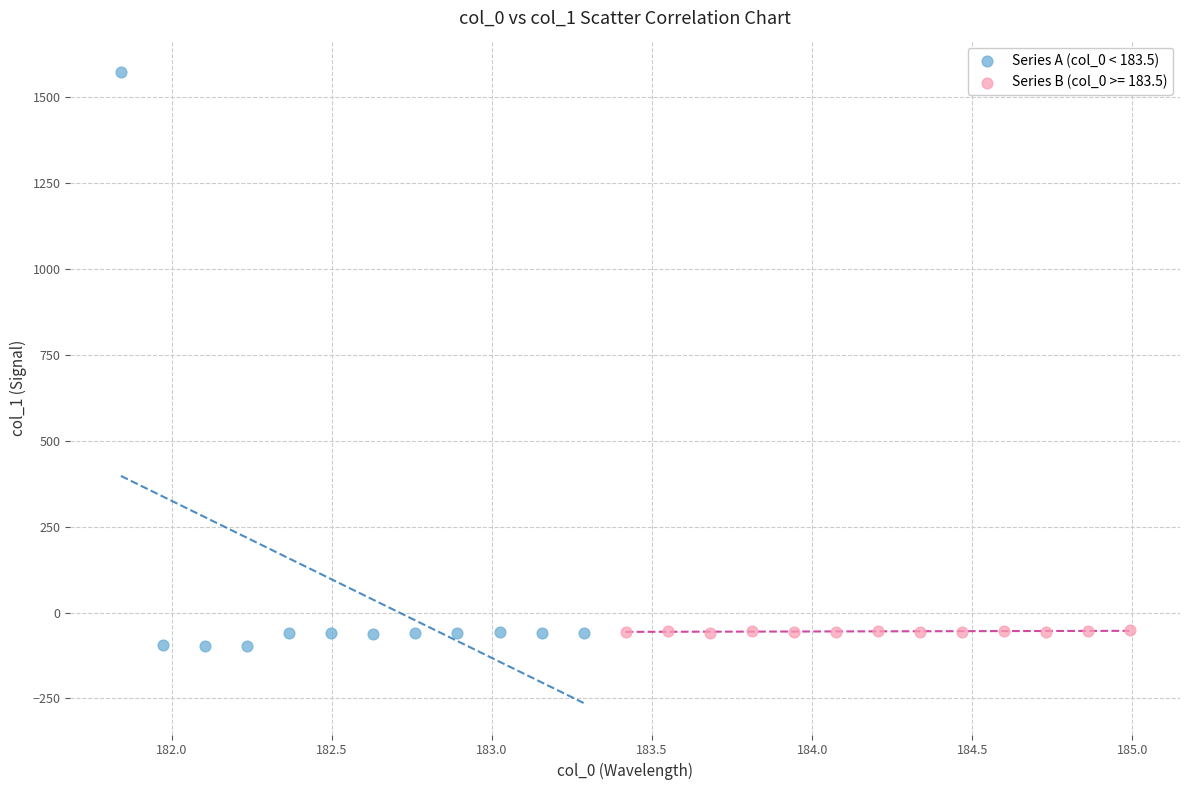

Which series reaches the maximum Y coordinate?

Series A (col_0 < 183.5)